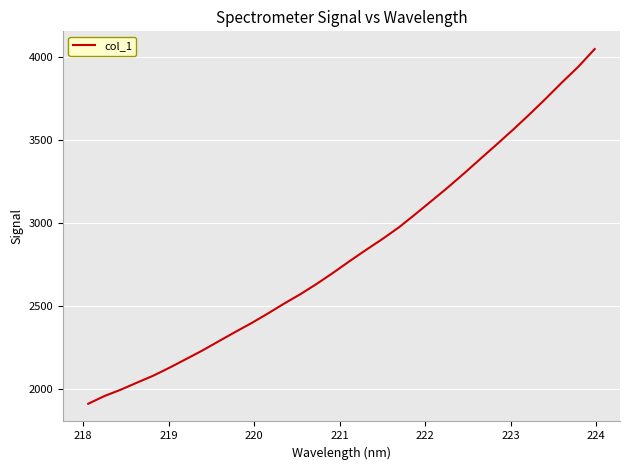

How many values are below 2771?

16